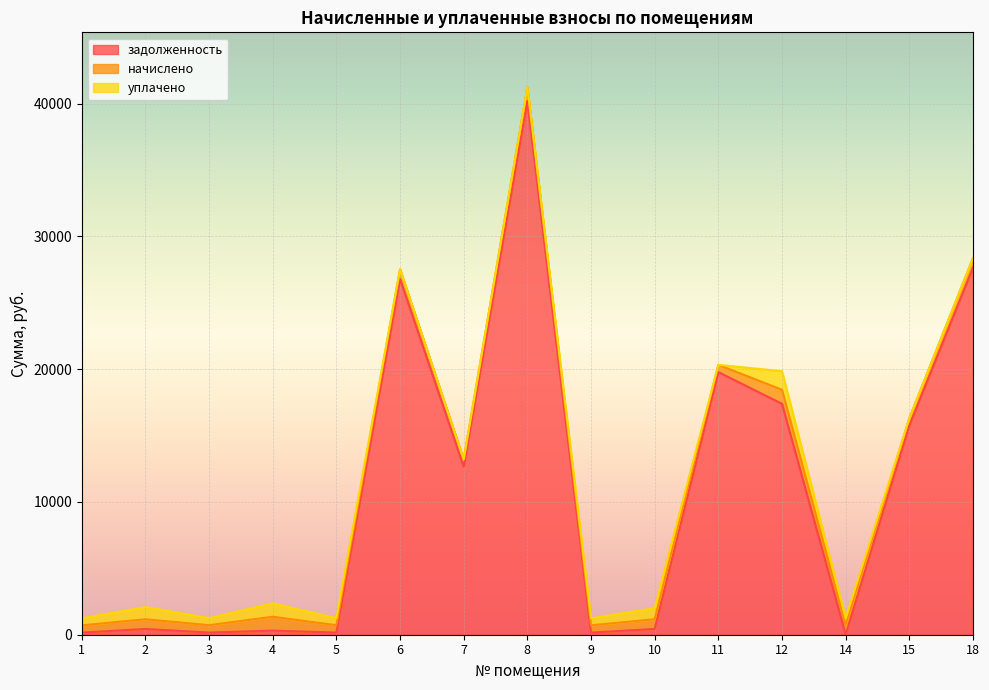

The value of задолженность at 18 is 27655.9. True or false?

True